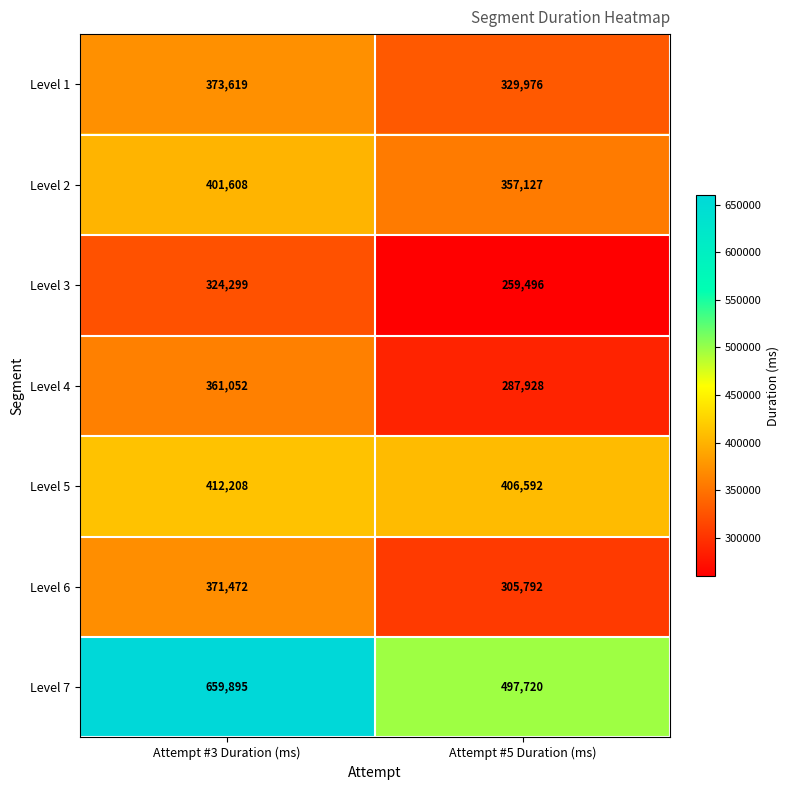

Reading right to left, list all the values displayed in this chart.

Level 1: Attempt #5 Duration (ms)=329976	Attempt #3 Duration (ms)=373619
Level 2: Attempt #5 Duration (ms)=357127	Attempt #3 Duration (ms)=401608
Level 3: Attempt #5 Duration (ms)=259496	Attempt #3 Duration (ms)=324299
Level 4: Attempt #5 Duration (ms)=287928	Attempt #3 Duration (ms)=361052
Level 5: Attempt #5 Duration (ms)=406592	Attempt #3 Duration (ms)=412208
Level 6: Attempt #5 Duration (ms)=305792	Attempt #3 Duration (ms)=371472
Level 7: Attempt #5 Duration (ms)=497720	Attempt #3 Duration (ms)=659895